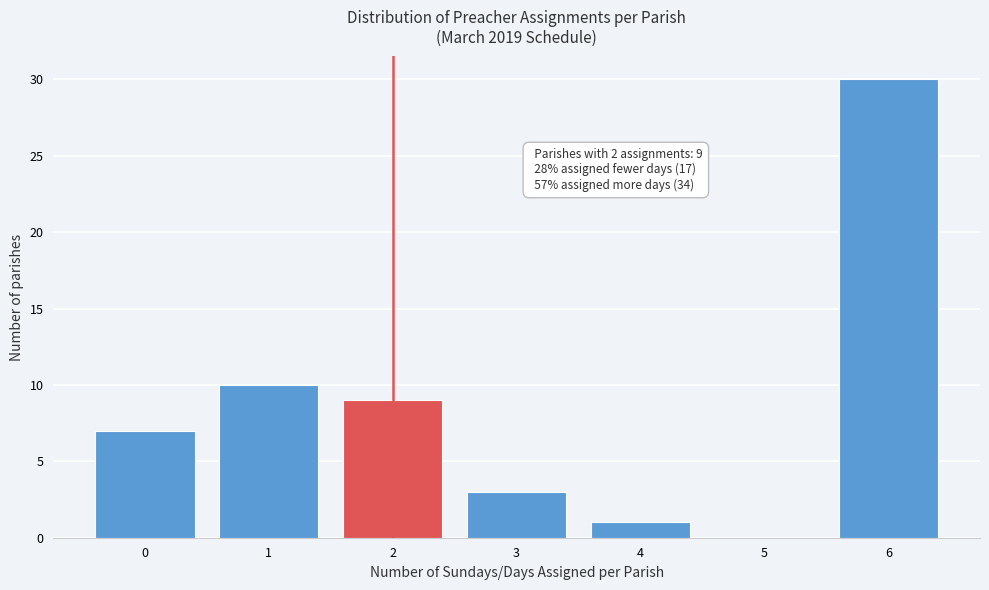

Reading right to left, list all the values displayed in this chart.

6=30	5=0	4=1	3=3	2=9	1=10	0=7